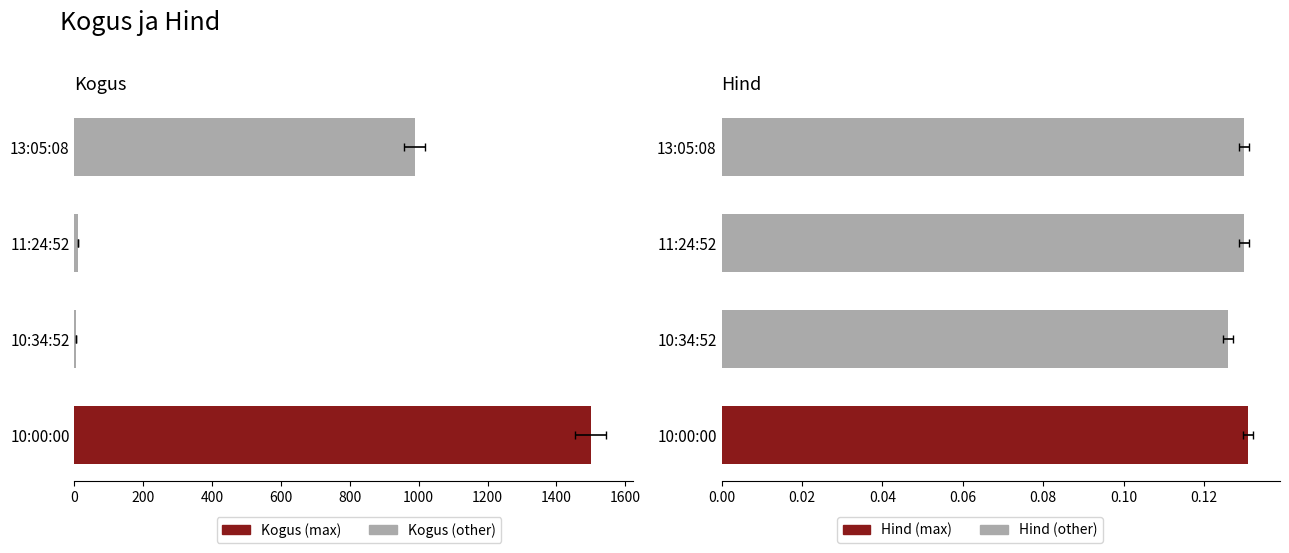

The Hind series shows 0.1 at 10:00:00. True or false?

True